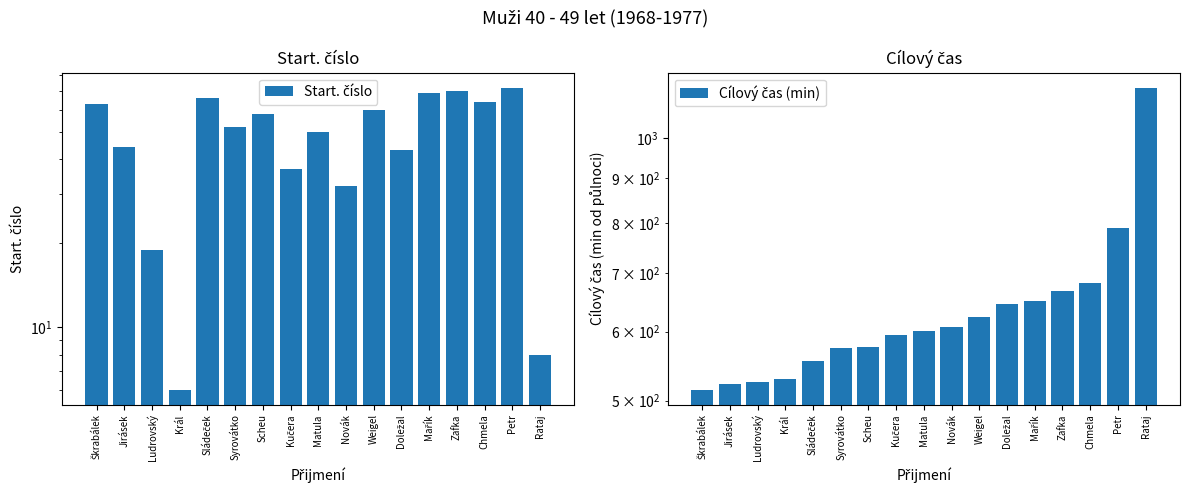

Rank the series by their maximum value, from highest to lowest.

Cílový čas (min), Start. číslo